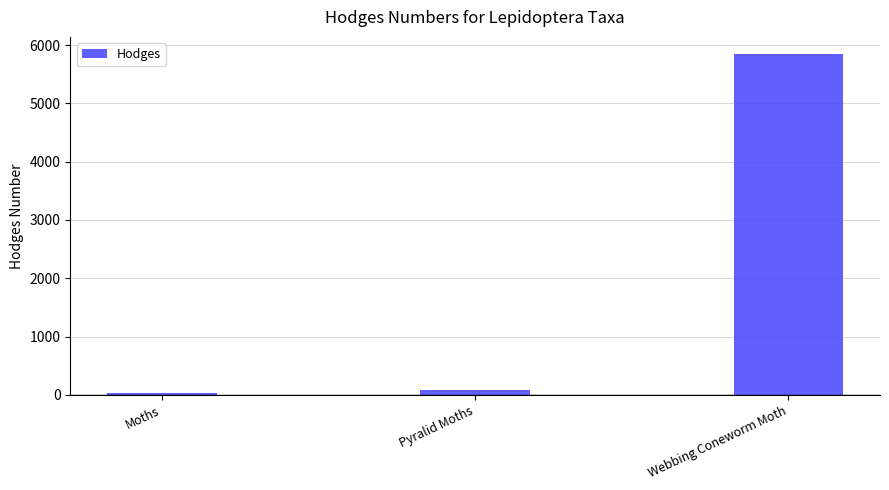

List the labels in order of value, largest first.

Webbing Coneworm Moth, Pyralid Moths, Moths